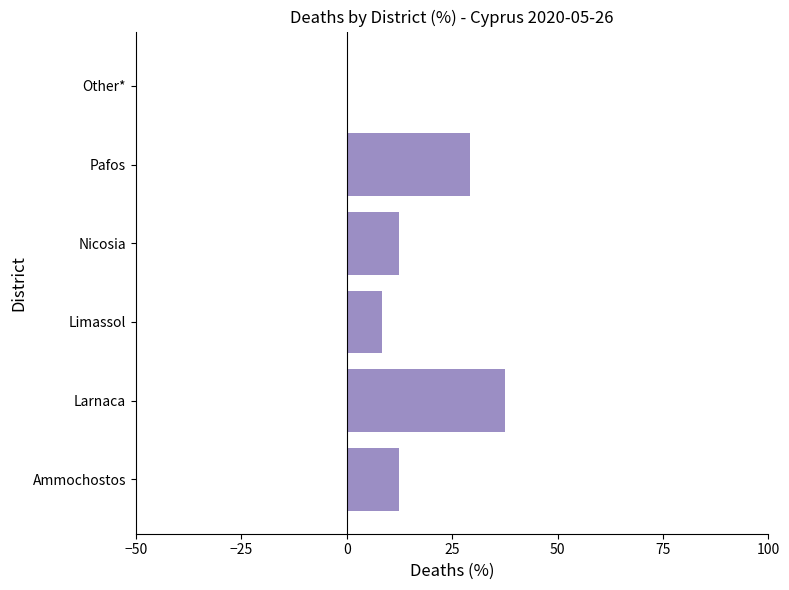

The chart shows a value of 21.1 at Larnaca. True or false?

False